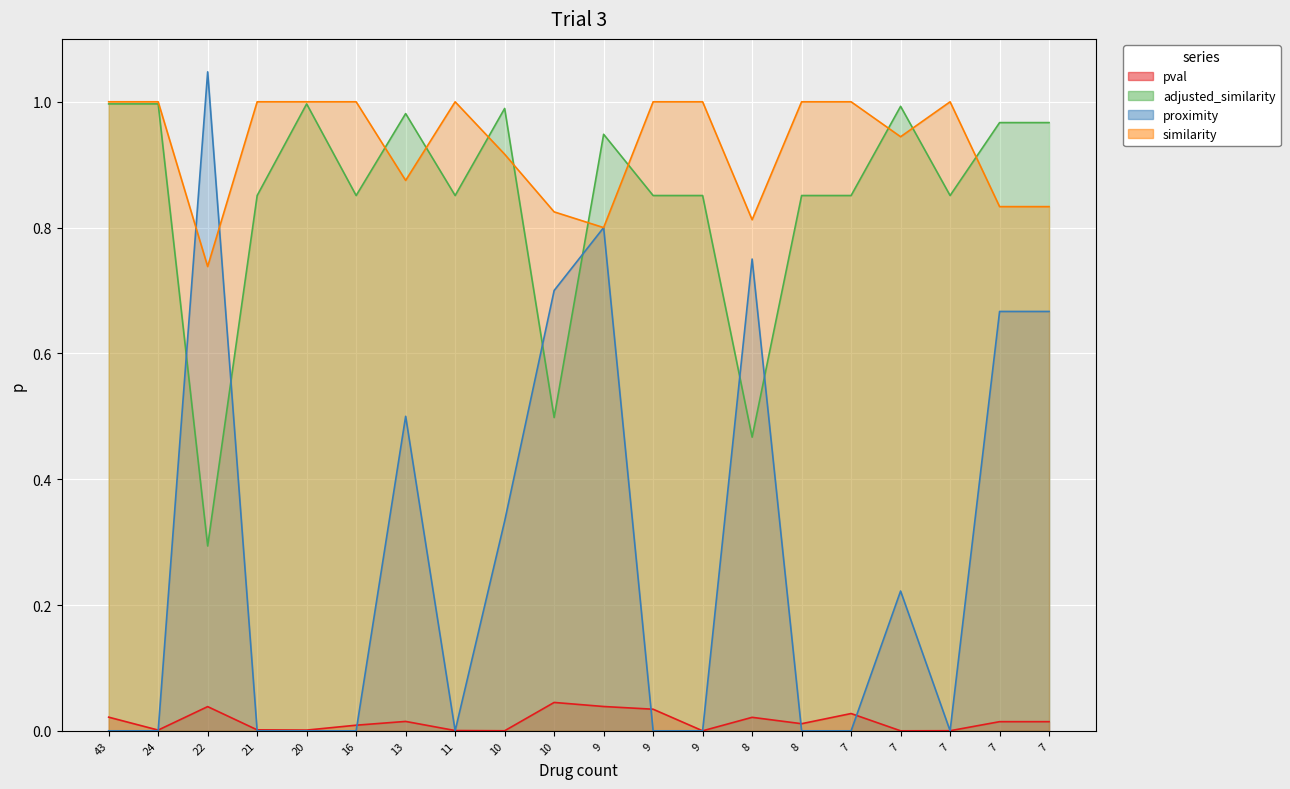

Is the value of adjusted_similarity at 16 greater than the value of pval at 7?

Yes